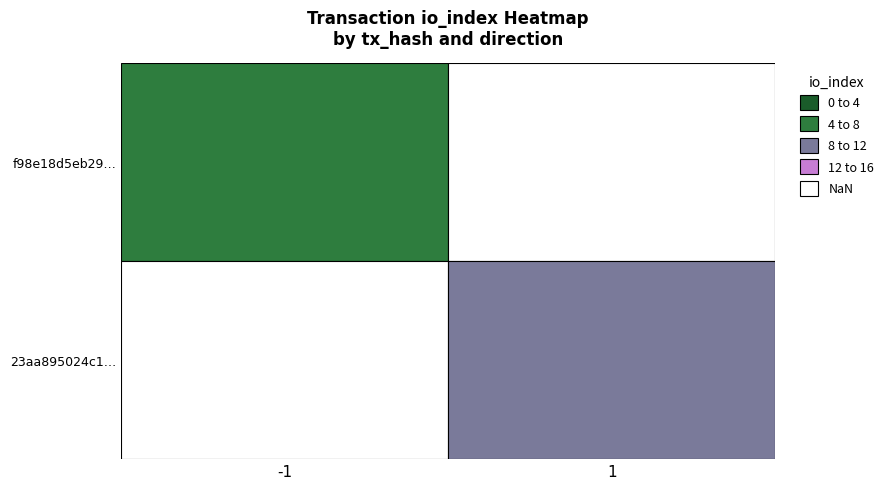

The f98e18d5eb29823629ac603b45dfe6d350a7901 series shows 8 at io_index. True or false?

True